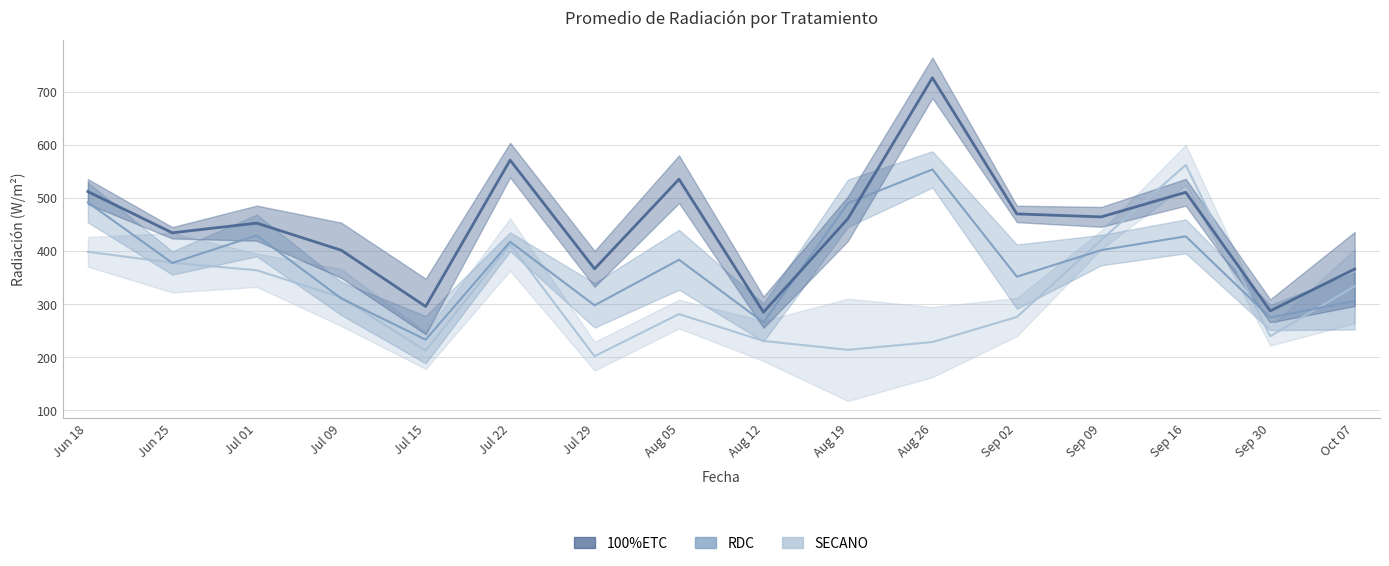

What is the label of the 2nd point from the left?

Jun 25